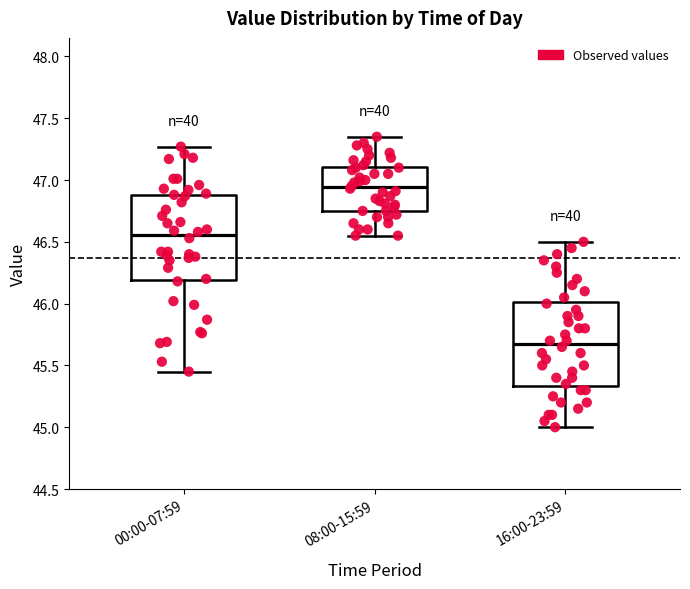

Reading left to right, transcribe this box plot: for each box, give where its median line is, the range the box spans, and where its two whiskers end, as read against the y-axis. The values are not printed on the chart, so give them approximately, as read against the axis.

00:00-07:59: median 46.55, box 46.20 to 46.90, whiskers 45.45 to 47.25
08:00-15:59: median 46.95, box 46.75 to 47.10, whiskers 46.55 to 47.35
16:00-23:59: median 45.70, box 45.35 to 46.00, whiskers 45.00 to 46.50